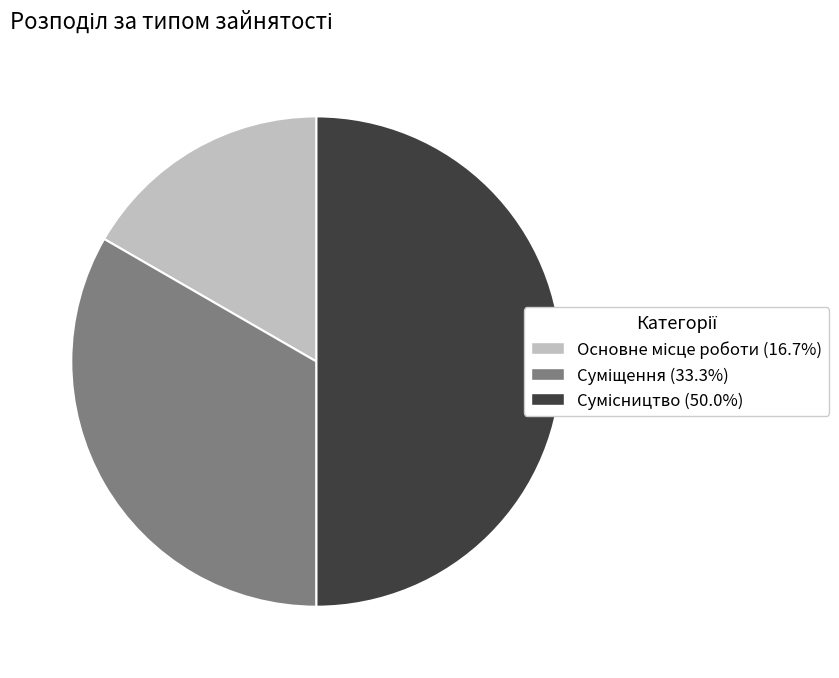

What percentage is NOT represented by Основне місце роботи?

83.3%